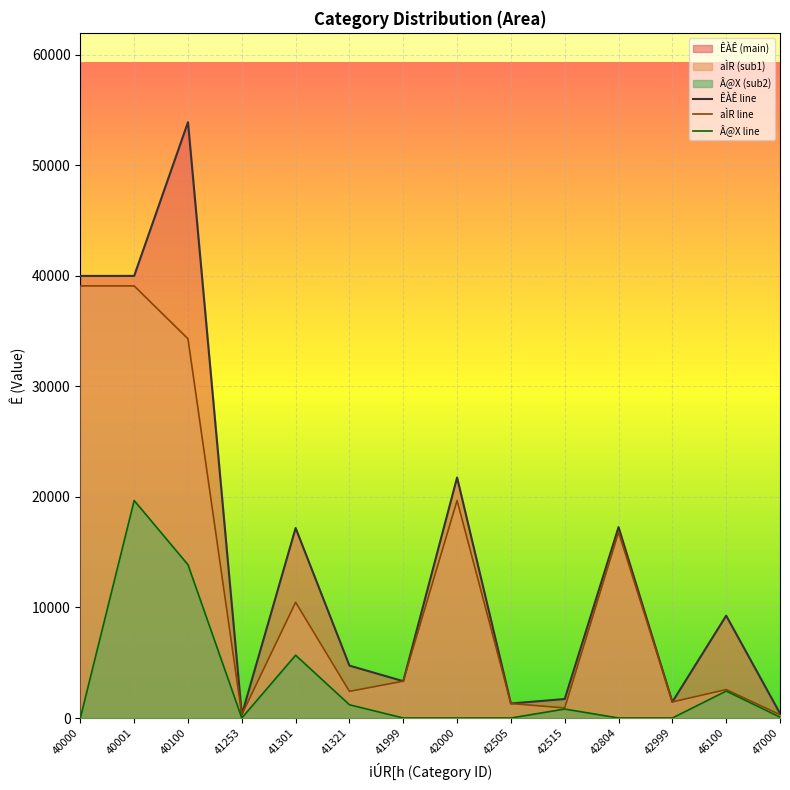

What is the difference between the second highest and minimum values in the Â@X line series?

13868